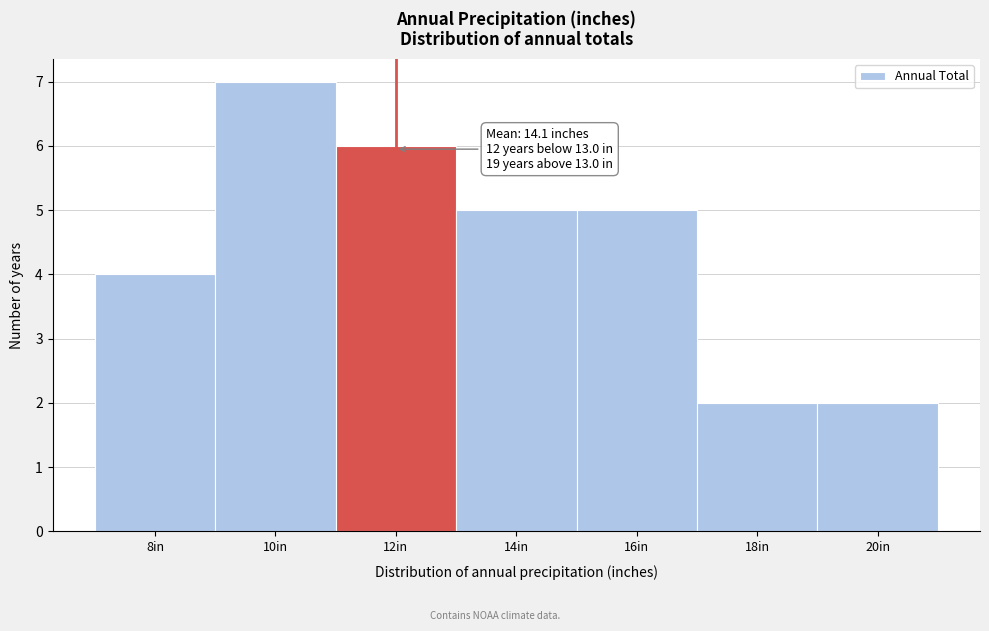

Reading right to left, transcribe all the data shown in this chart.

20in=2	18in=2	16in=5	14in=5	12in=6	10in=7	8in=4